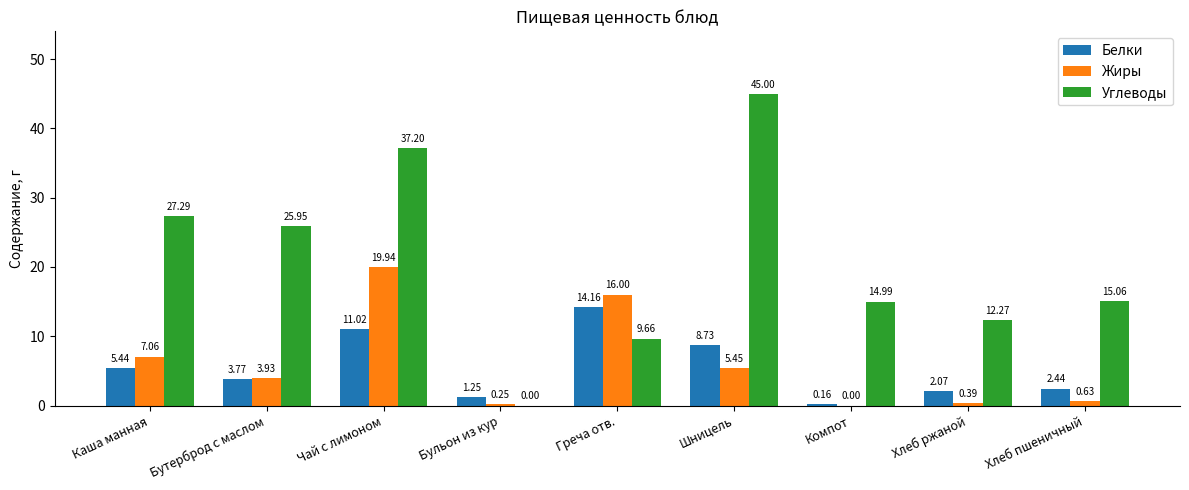

Between Компот and Хлеб ржаной, which series saw the biggest shift?

Углеводы